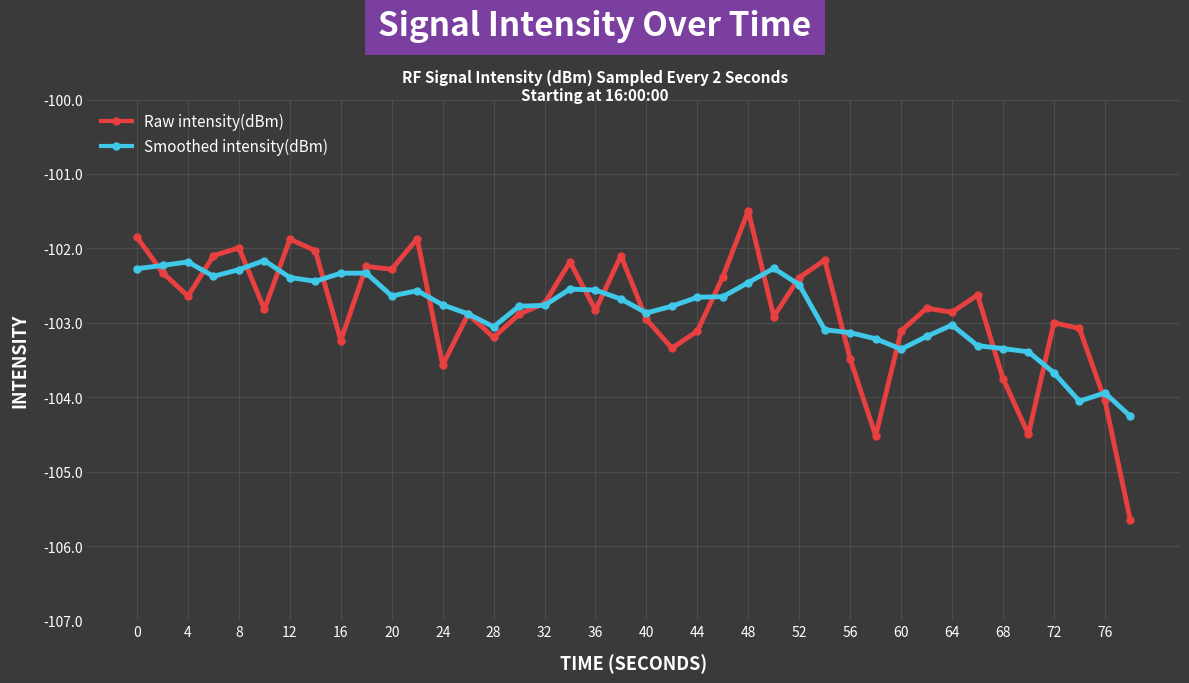

True or false: Smoothed intensity(dBm) has more than 2 interior local peaks.

True